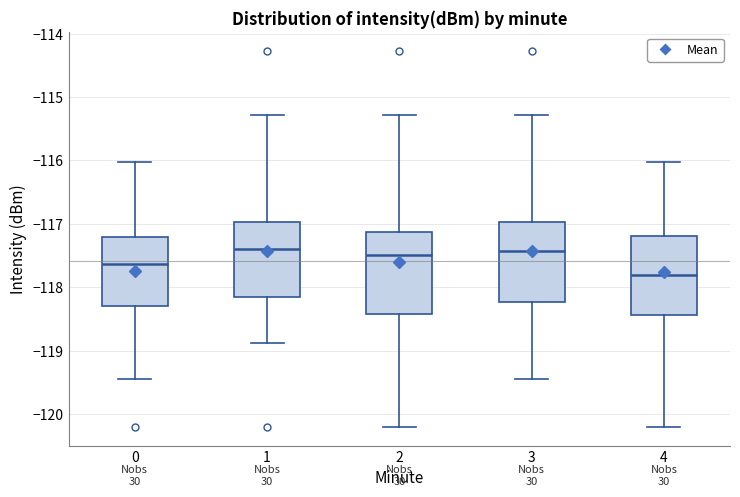

Where does the lower whisker of the box at x = 4 end on the y-axis? The values are not printed on the chart, so give them approximately, as read against the axis.

-120.2